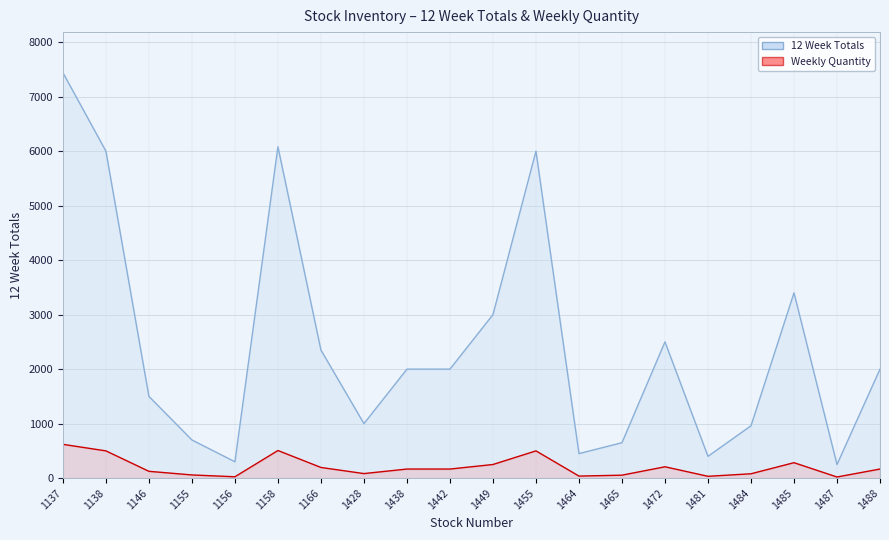

What are all the series names shown in the legend?

12 Week Totals, Weekly Quantity